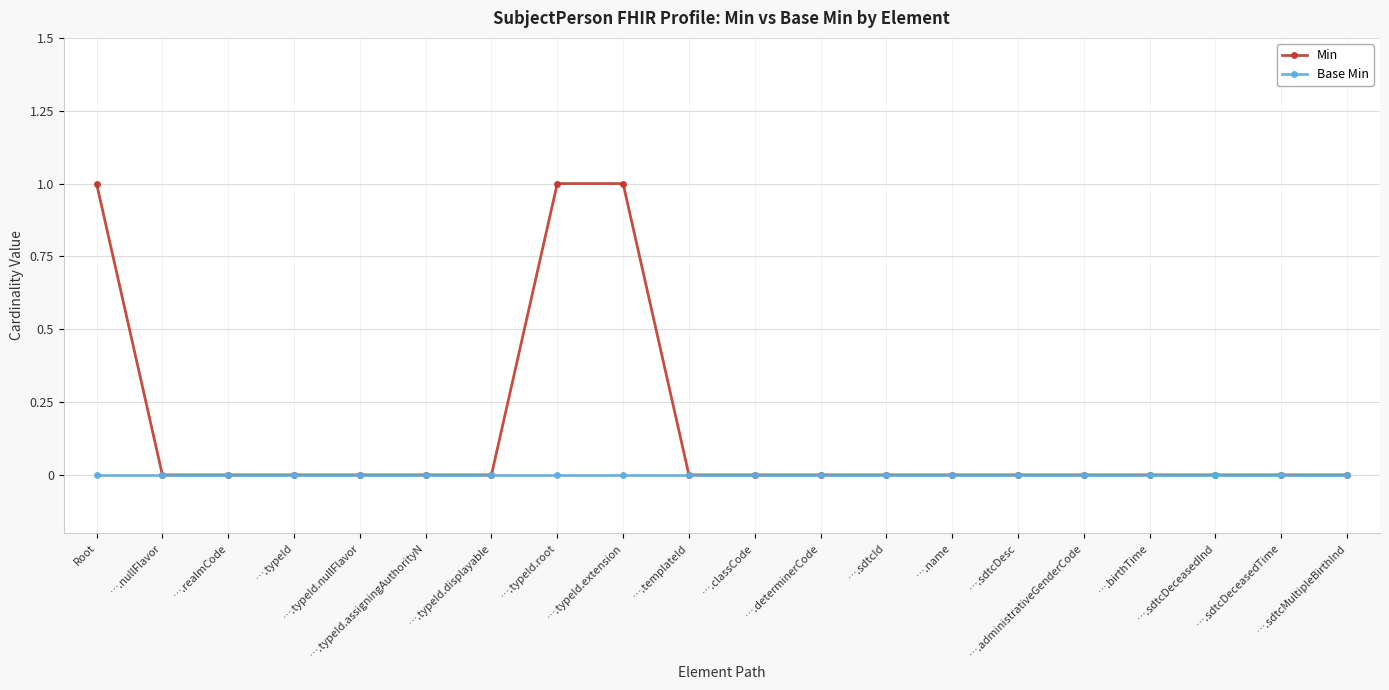

Which series has the largest total across all categories?

Min